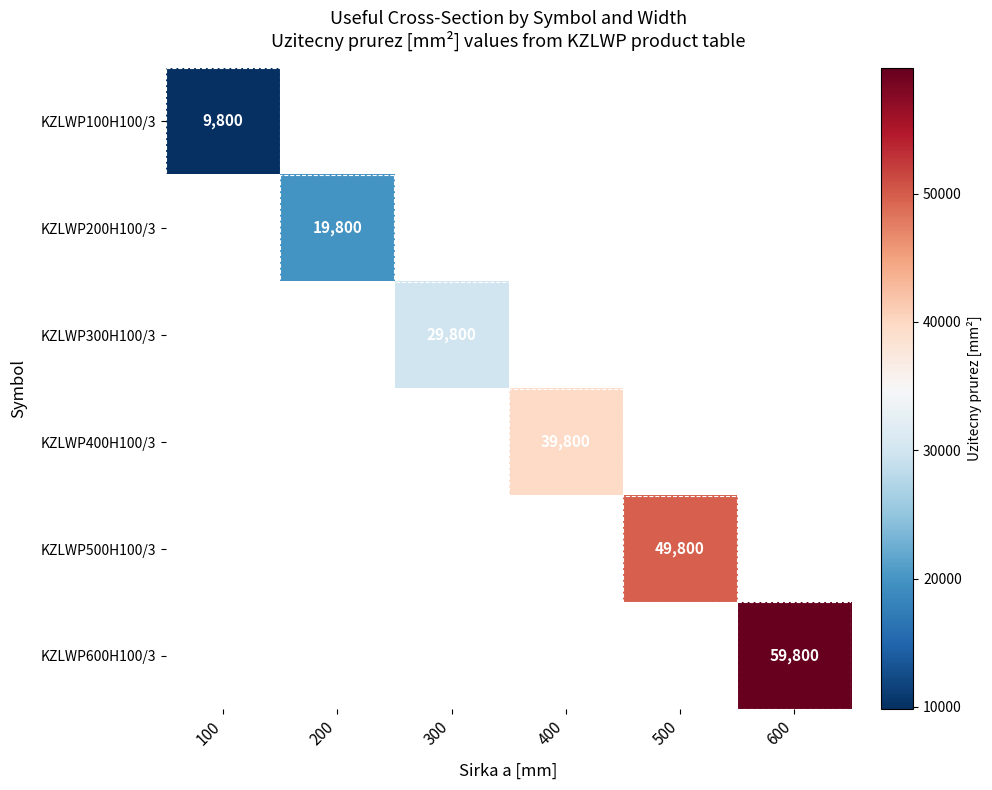

The KZLWP400H100/3 series shows 39800 at 400. True or false?

True